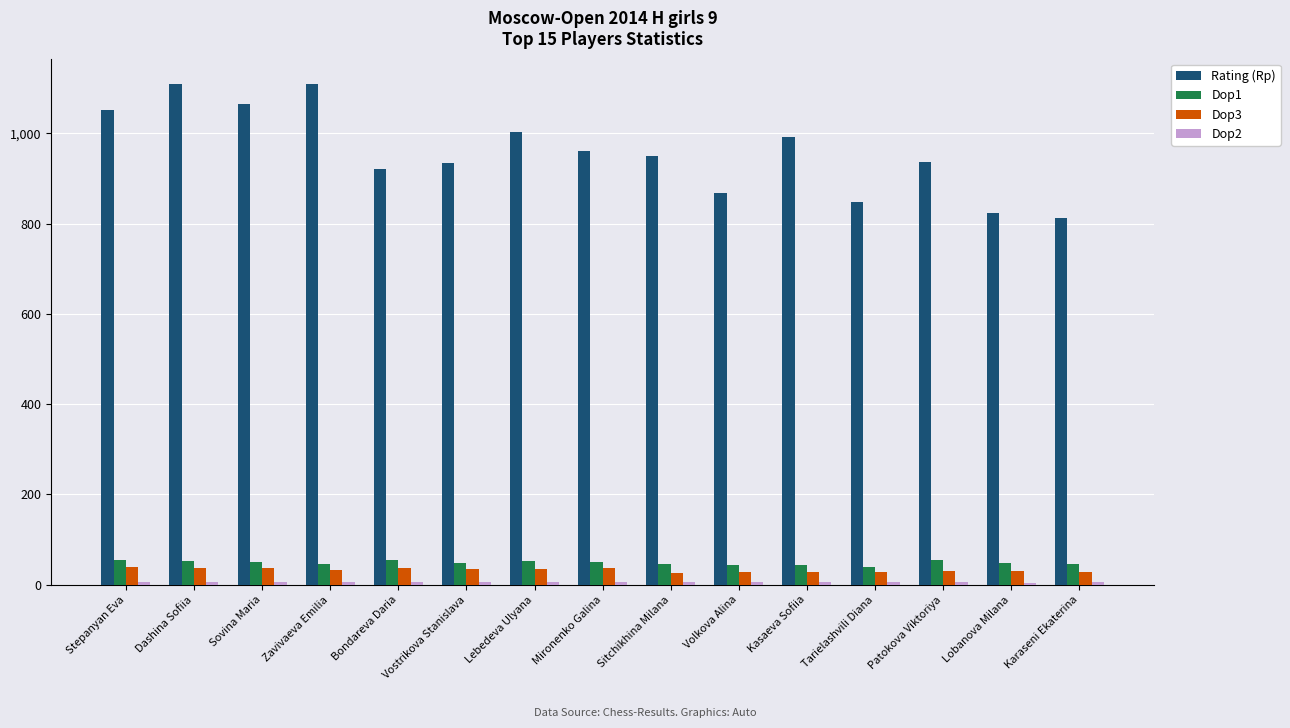

Between Zavivaeva Emilia and Mironenko Galina, which series saw the biggest shift?

Rating (Rp)